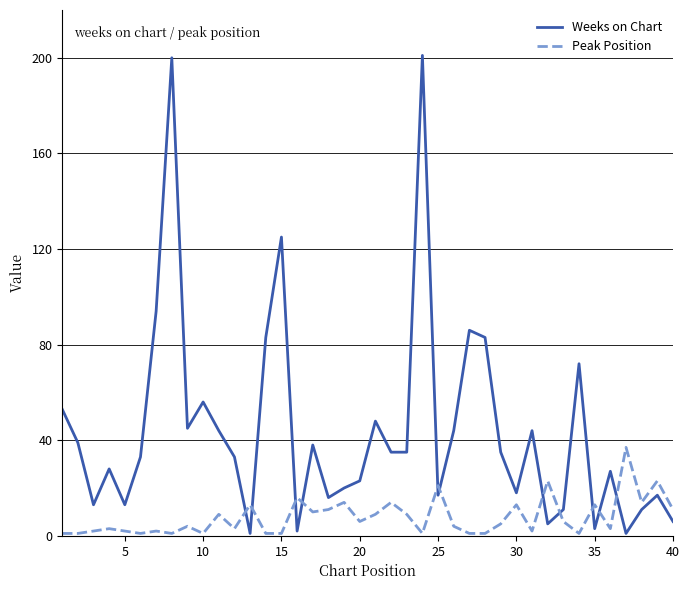

Which series ends up on top after the final intersection of Weeks on Chart and Peak Position?

Peak Position